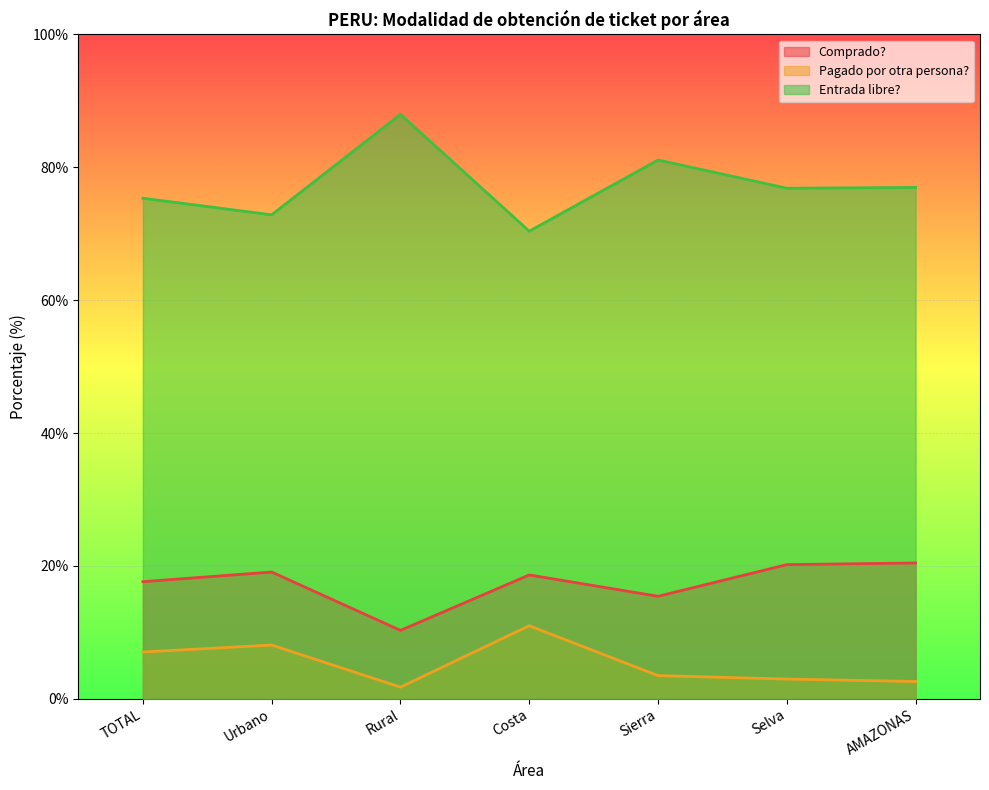

Rank the categories by Pagado por otra persona? value from lowest to highest.

Rural, AMAZONAS, Selva, Sierra, TOTAL, Urbano, Costa